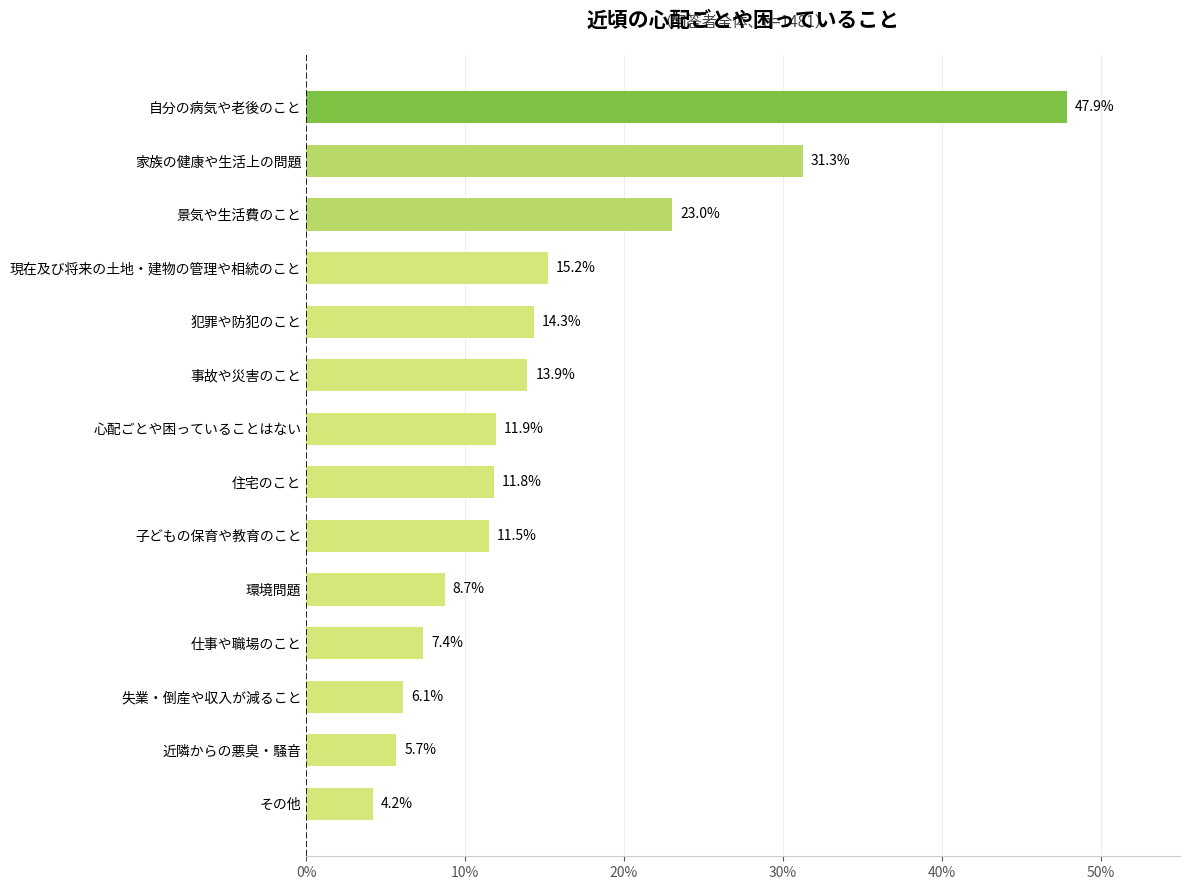

List the labels in order of value, smallest first.

その他, 近隣からの悪臭・騒音, 失業・倒産や収入が減ること, 仕事や職場のこと, 環境問題, 子どもの保育や教育のこと, 住宅のこと, 心配ごとや困っていることはない, 事故や災害のこと, 犯罪や防犯のこと, 現在及び将来の土地・建物の管理や相続のこと, 景気や生活費のこと, 家族の健康や生活上の問題, 自分の病気や老後のこと